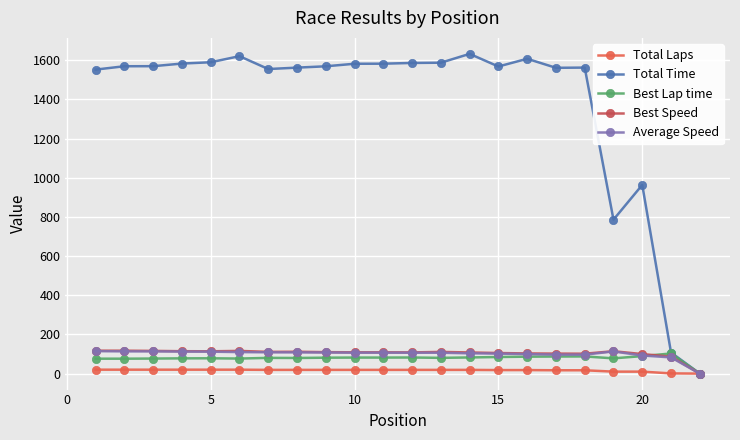

How many positive values does the Best Speed series have?

21